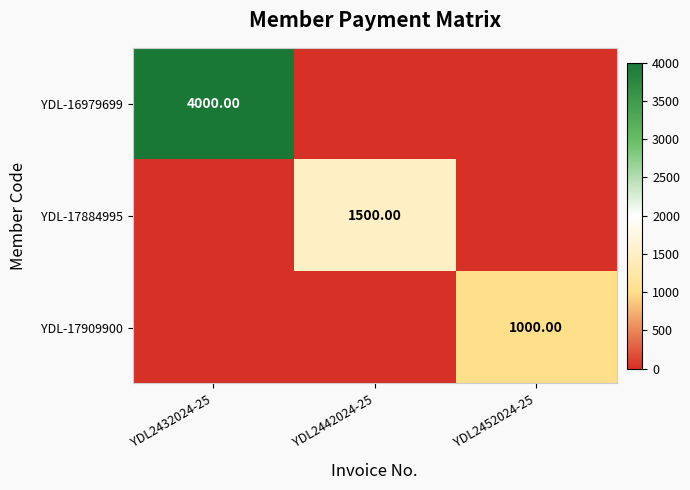

List the series in order of their overall mean, lowest first.

YDL-17909900, YDL-17884995, YDL-16979699